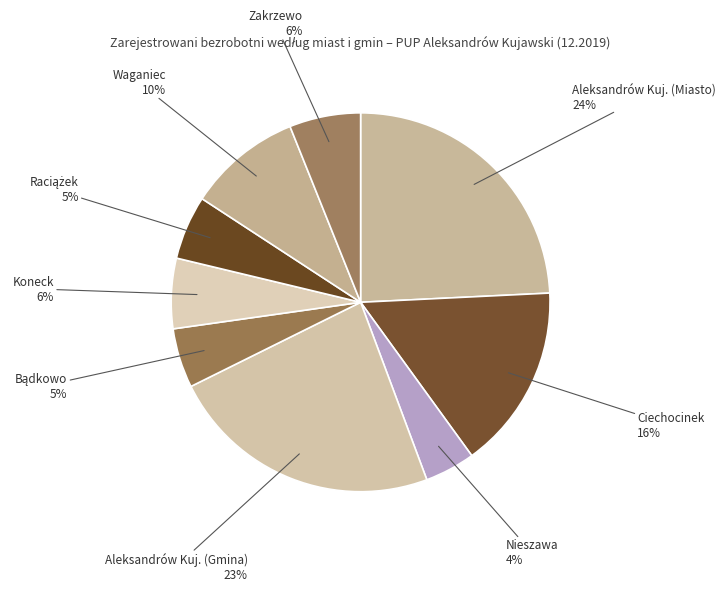

Which category has the biggest portion of the pie?

Aleksandrów Kuj. (Miasto)